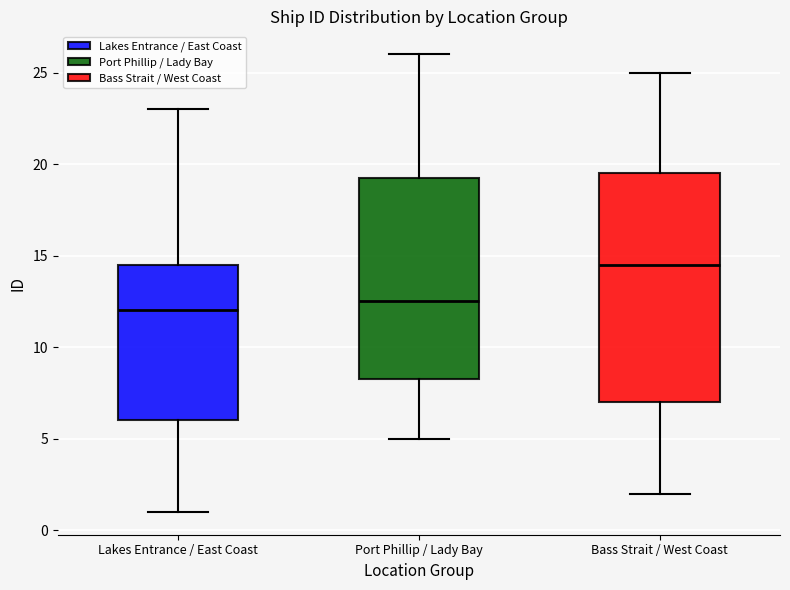

Reading left to right, transcribe this box plot: for each box, give where its median line is, the range the box spans, and where its two whiskers end, as read against the y-axis. The values are not printed on the chart, so give them approximately, as read against the axis.

Lakes Entrance / East Coast: median 12.0, box 6.0 to 14.5, whiskers 1.0 to 23.0
Port Phillip / Lady Bay: median 12.5, box 8.5 to 19.5, whiskers 5.0 to 26.0
Bass Strait / West Coast: median 14.5, box 7.0 to 19.5, whiskers 2.0 to 25.0